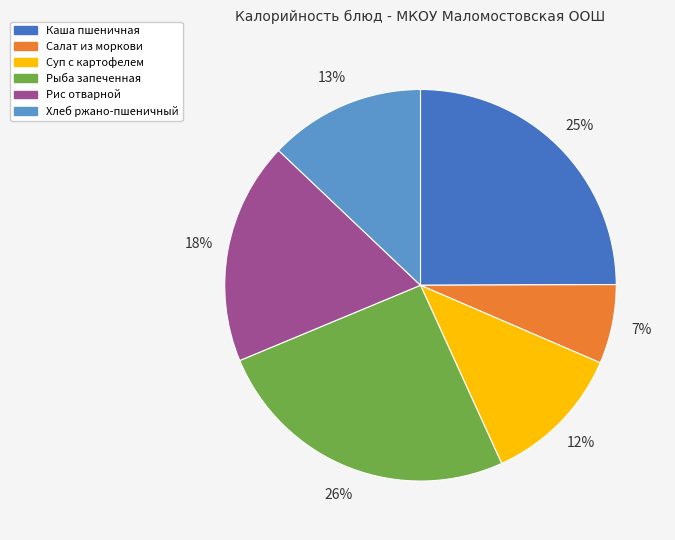

How many slices are in this pie chart?

6